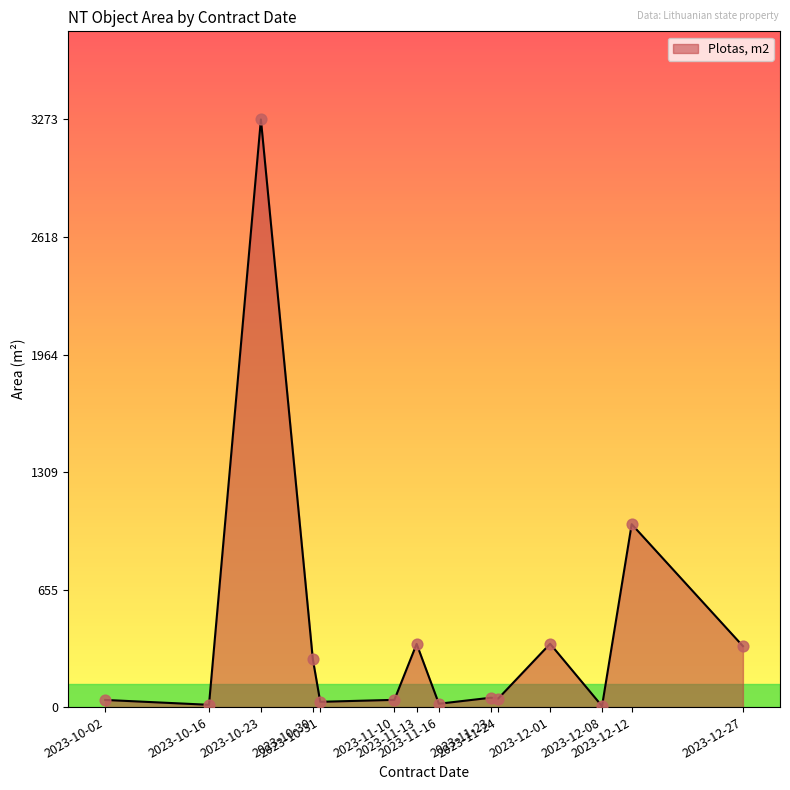

Which has a higher value, 2023-10-31 or 2023-12-27?

2023-12-27